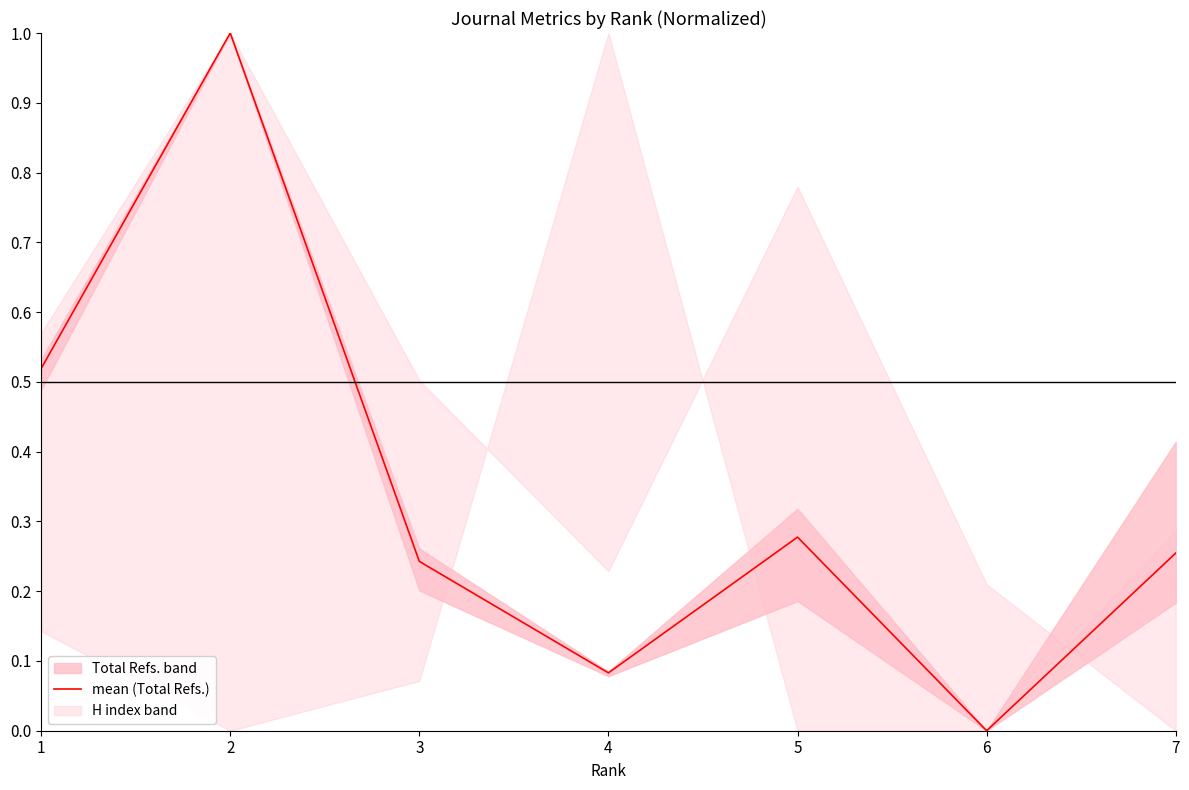

What is the greatest value displayed?

1.0